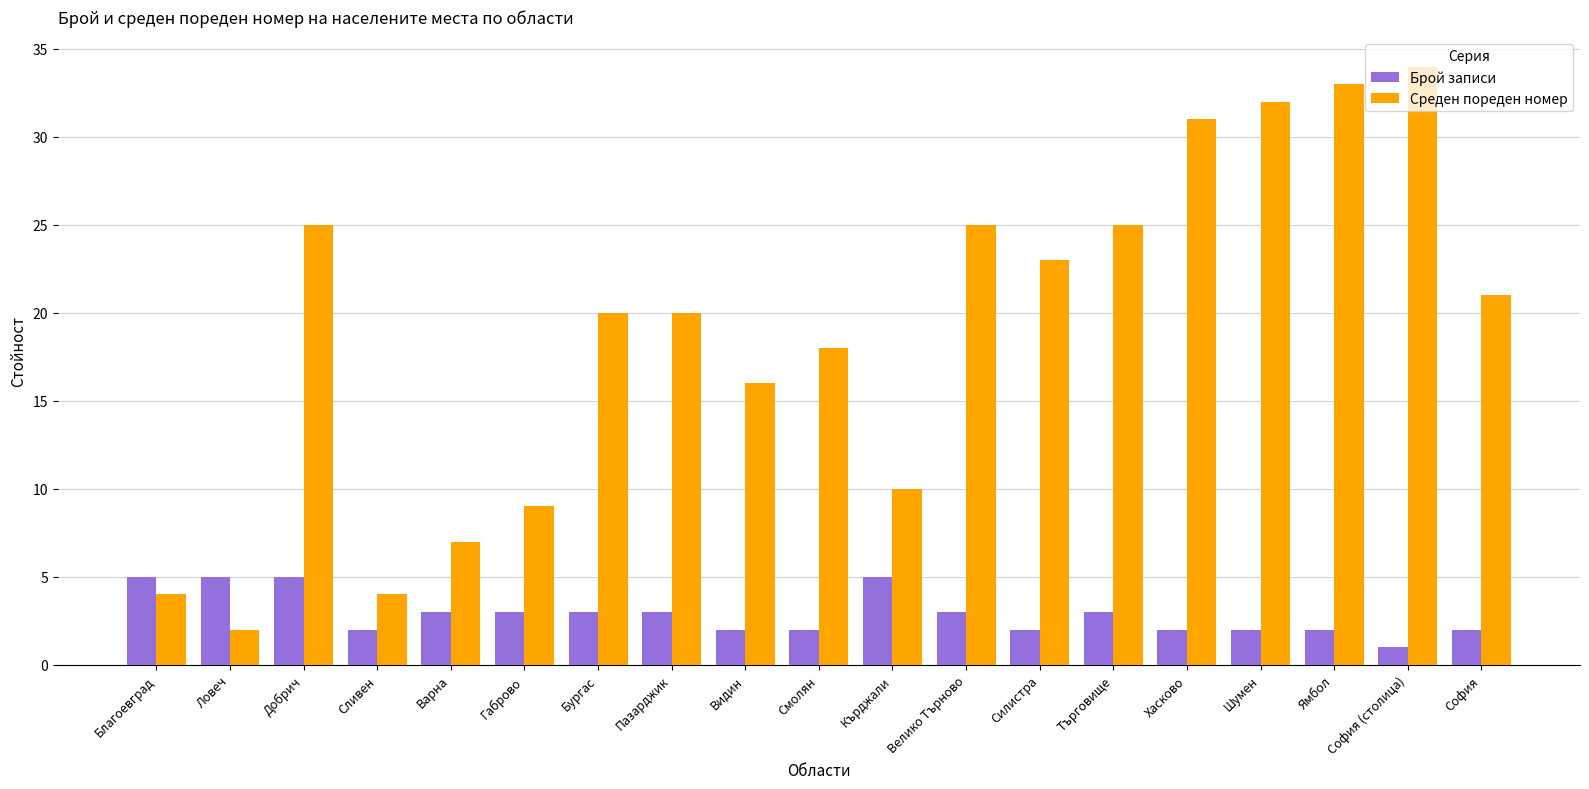

How many bars are there in each group?

2